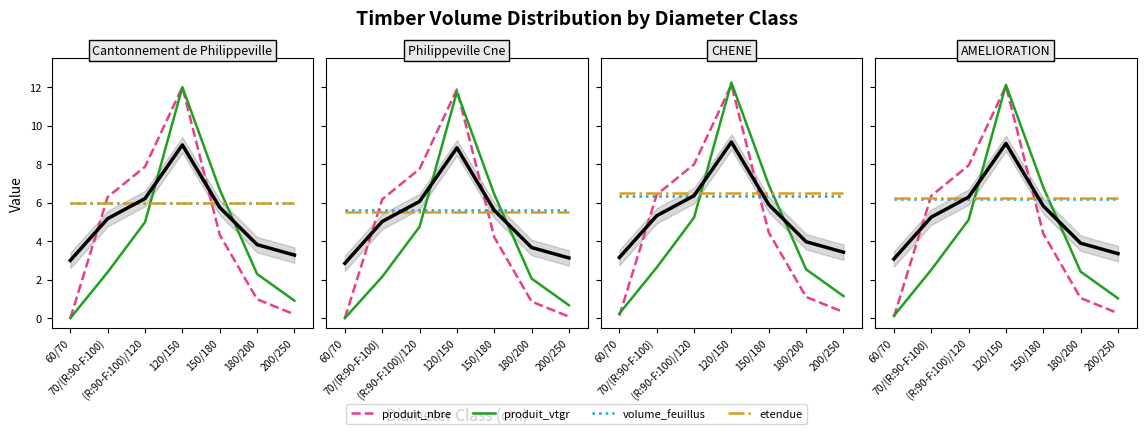

Between which two adjacent categories do mean_trend and volume_feuillus first intersect?

70/(R:90-F:100) and (R:90-F:100)/120